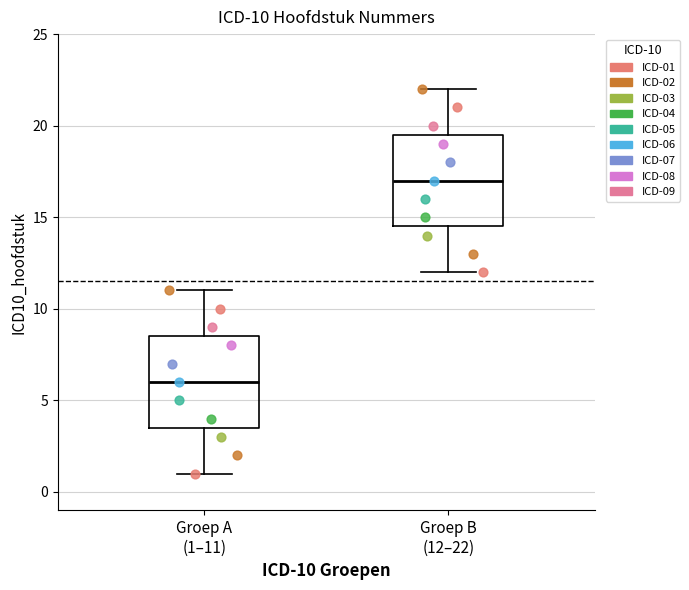

Which box's median line is the lowest?

Groep A (1–11)